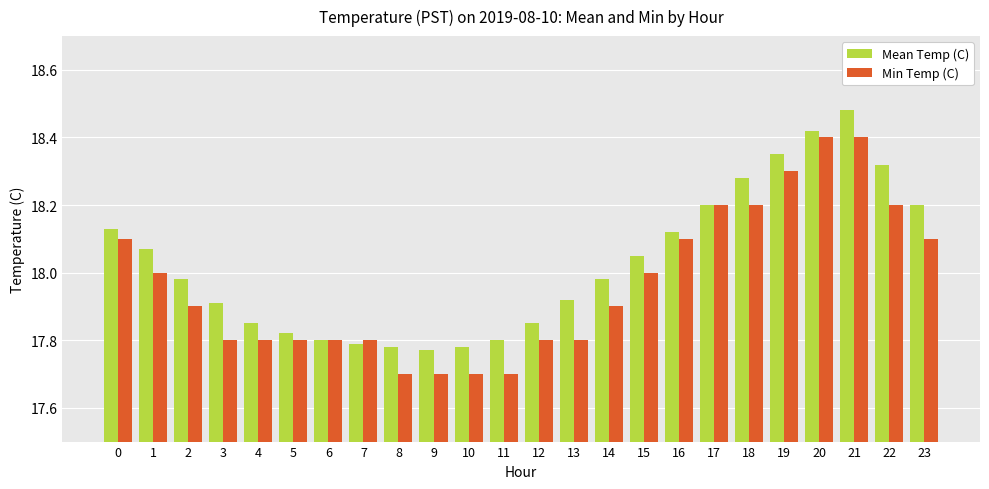

Which category has the highest value across all series?

21